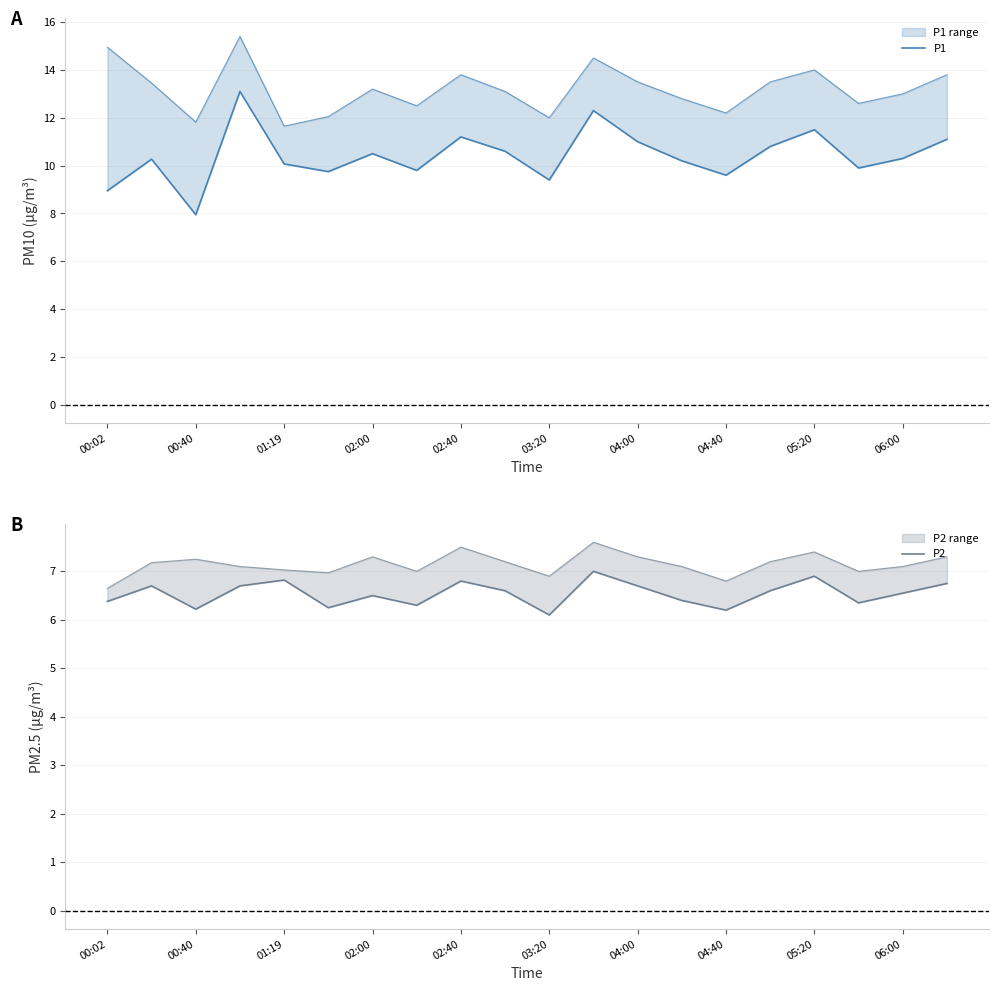

What is the average value of the P2 series?

6.5